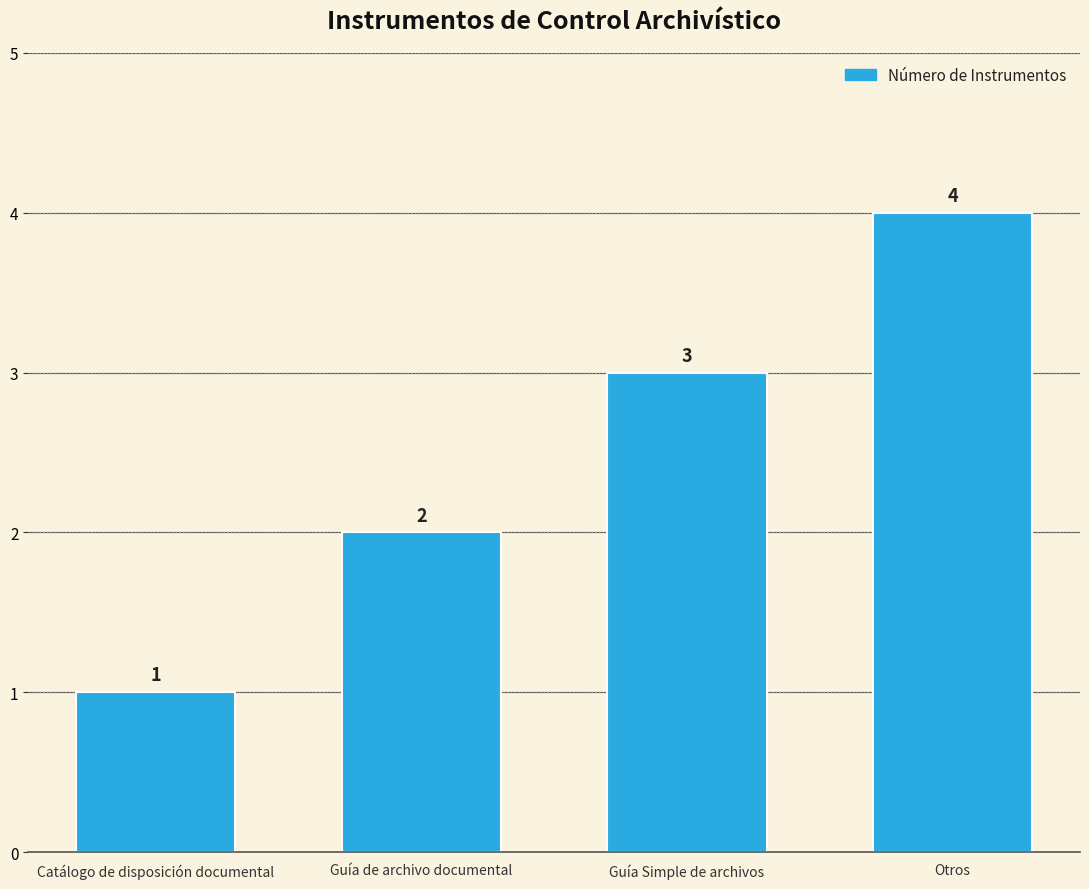

The chart shows a value of 6 at Otros. True or false?

False